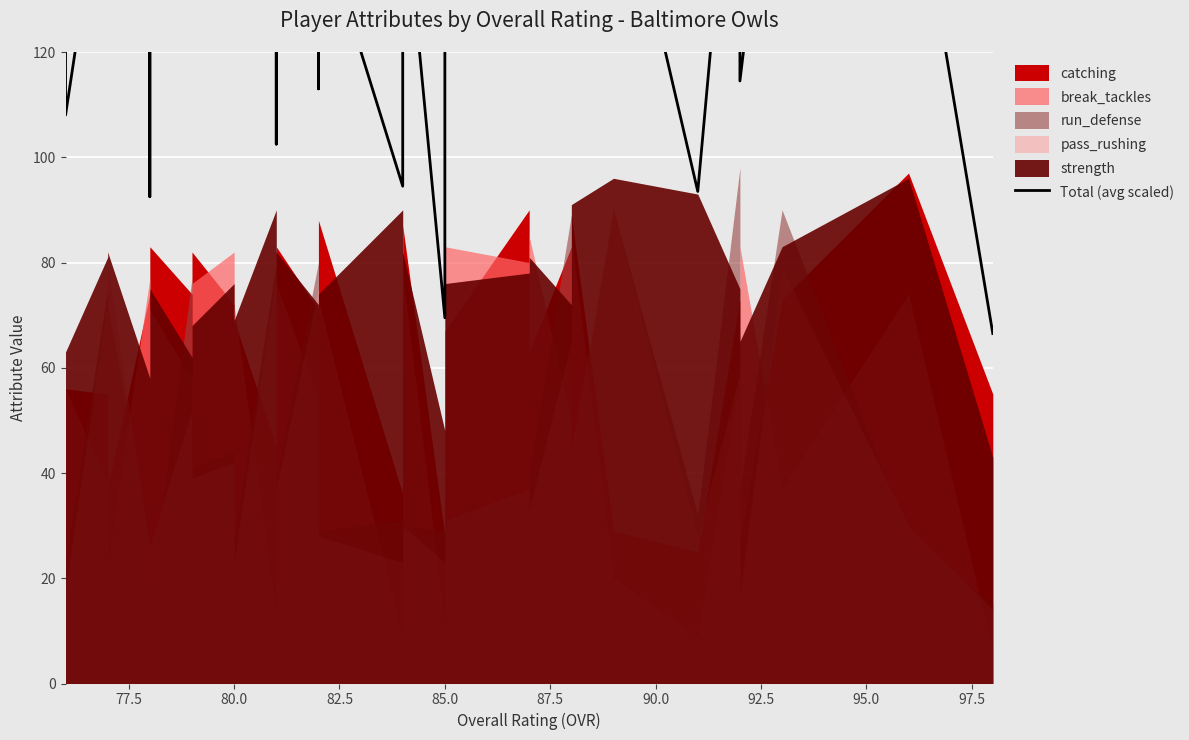

Reading left to right, what are all the values shown in this chart?

125.5	108.0	161.0	146.5	131.5	92.5	147.0	135.5	161.5	156.5	153.0	158.0	186.0	136.5	130.5	153.0	102.5	158.5	176.0	165.0	113.0	146.0	94.5	149.5	182.0	153.5	69.5	80.0	144.0	160.5	151.0	179.5	176.0	162.5	93.5	182.0	114.5	181.0	162.5	66.5